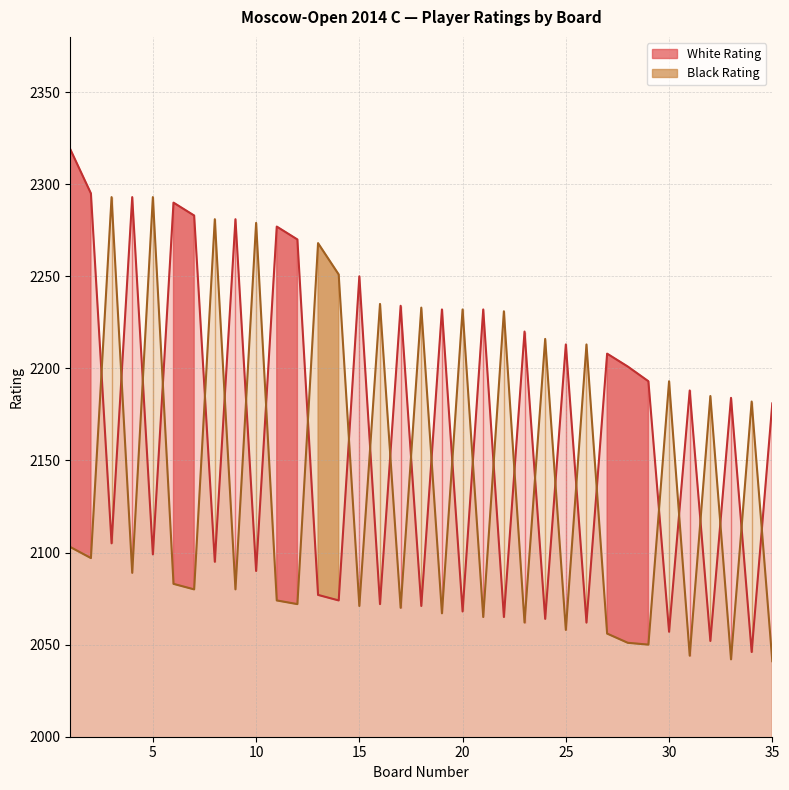

Where is White Rating nearest to the value 2182?

35